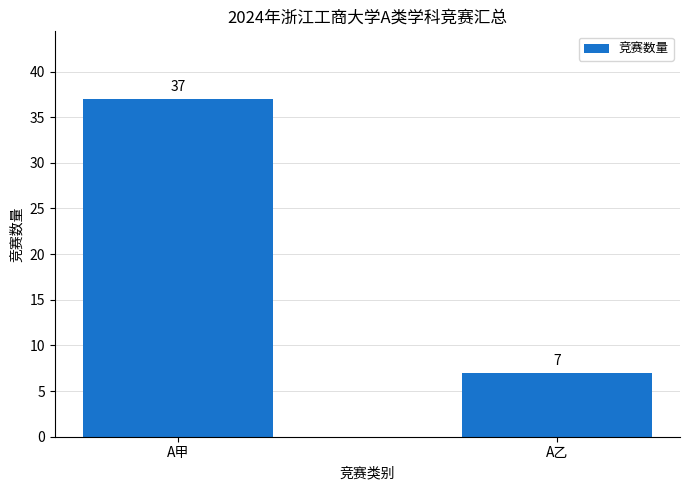

What is the maximum value shown in the chart?

37